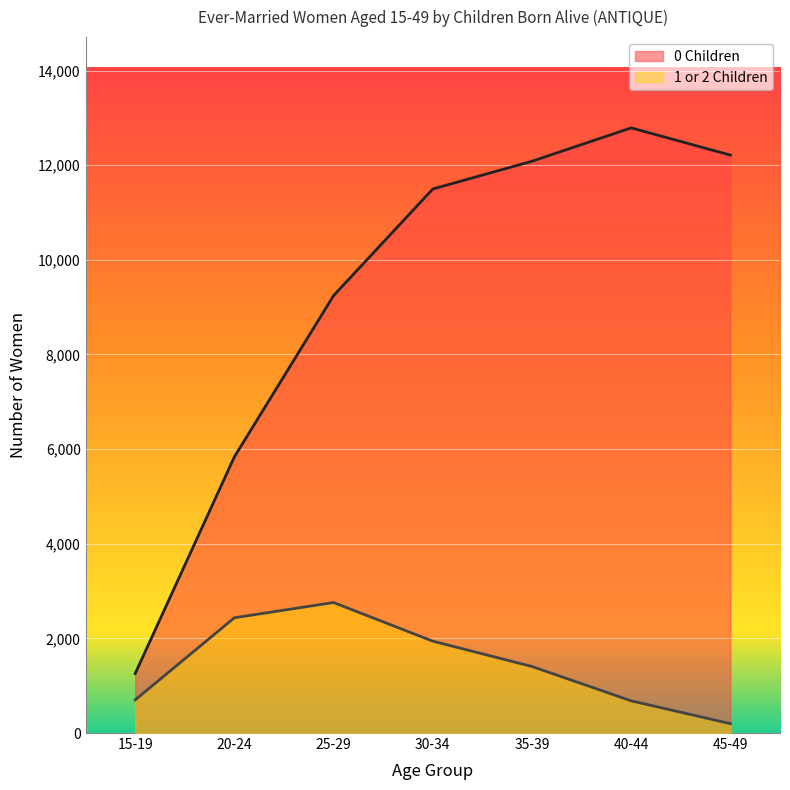

What are all the series names shown in the legend?

0 Children, 1 or 2 Children